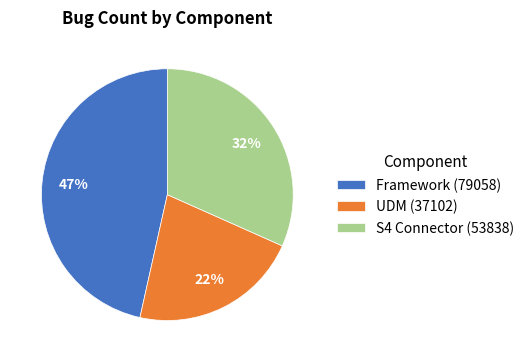

To the nearest percent, what is the average slice percentage?

33%